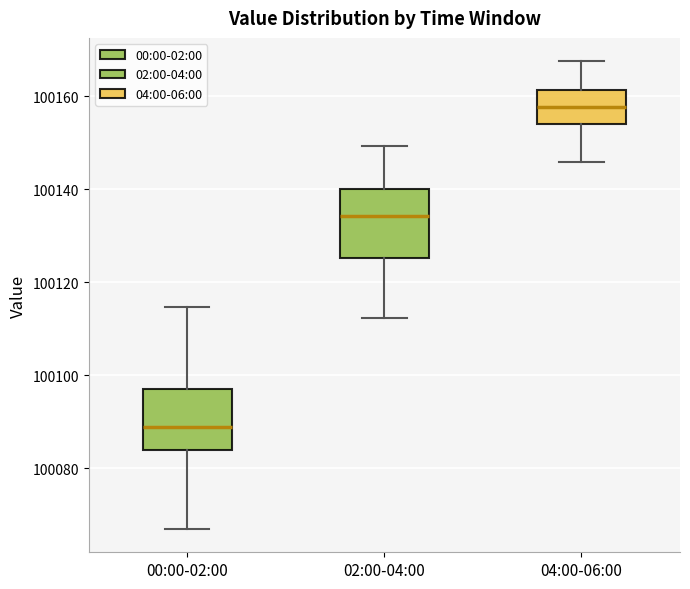

Which box's median line is the highest?

04:00-06:00